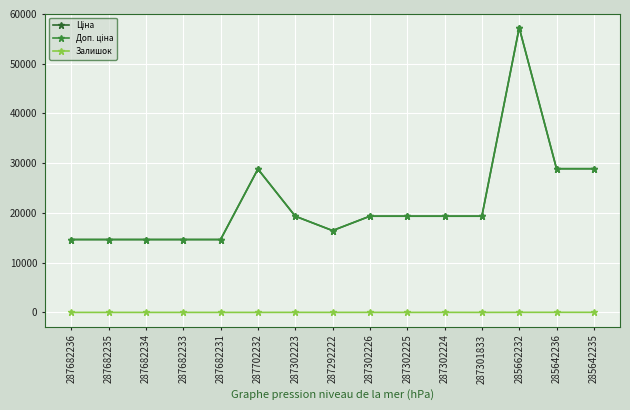

At which category is the sum across all series the highest?

285662232